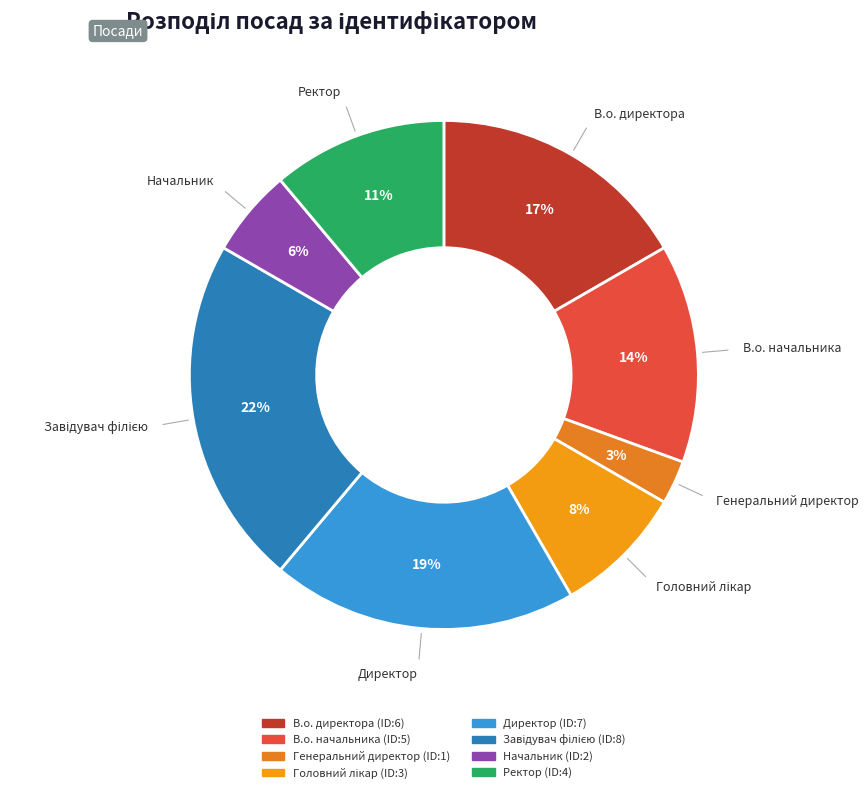

To the nearest percent, what percentage of the pie is В.о. начальника?

14%